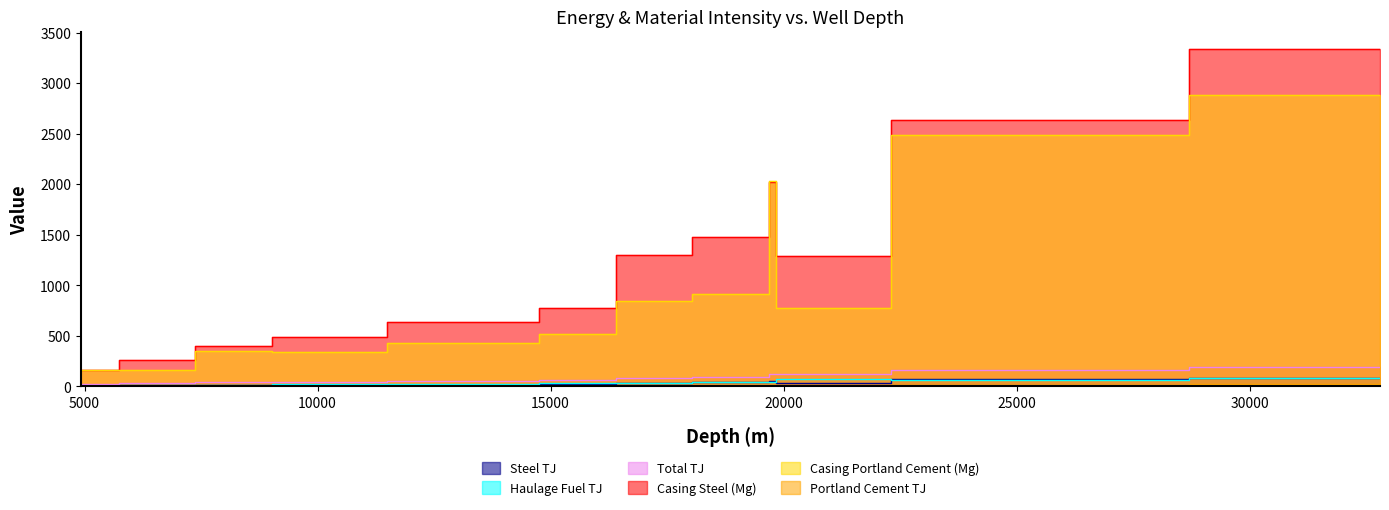

What are all the series names shown in the legend?

Steel TJ, Haulage Fuel TJ, Total TJ, Casing Steel (Mg), Casing Portland Cement (Mg), Portland Cement TJ